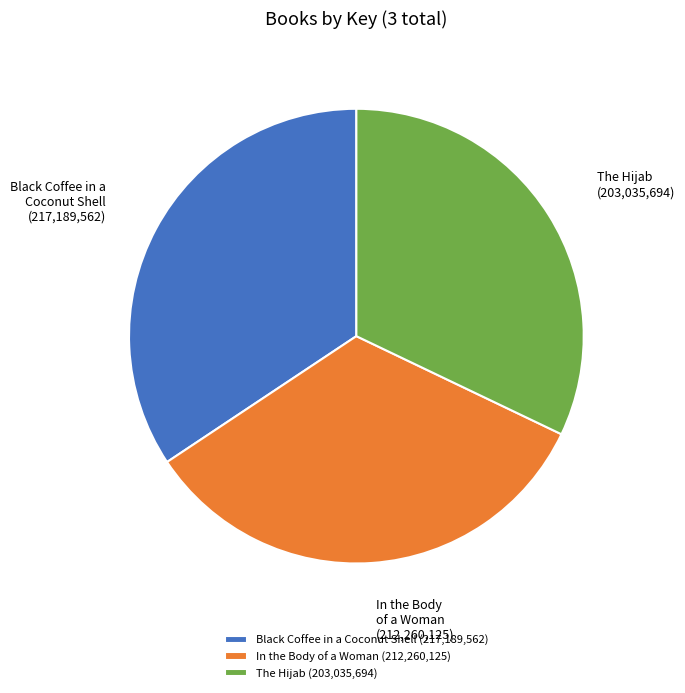

Does The Hijab (203,035,694) represent more than half of the total?

No